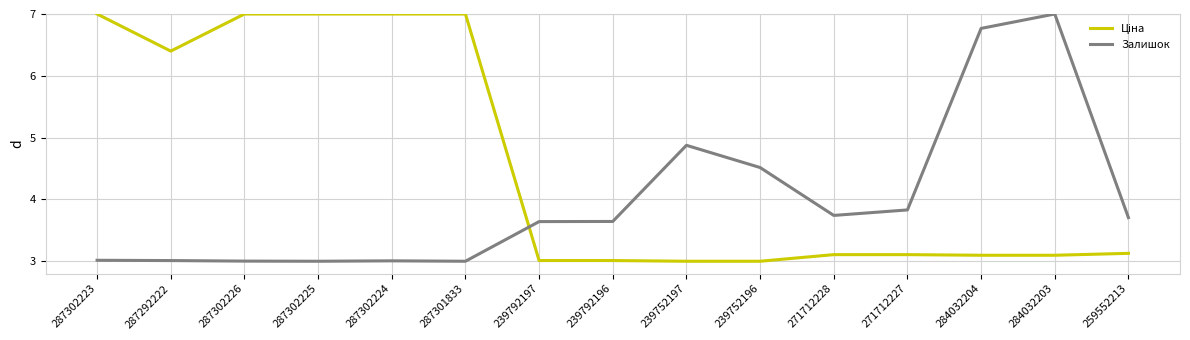

At which label does Залишок reach its peak?

284032203